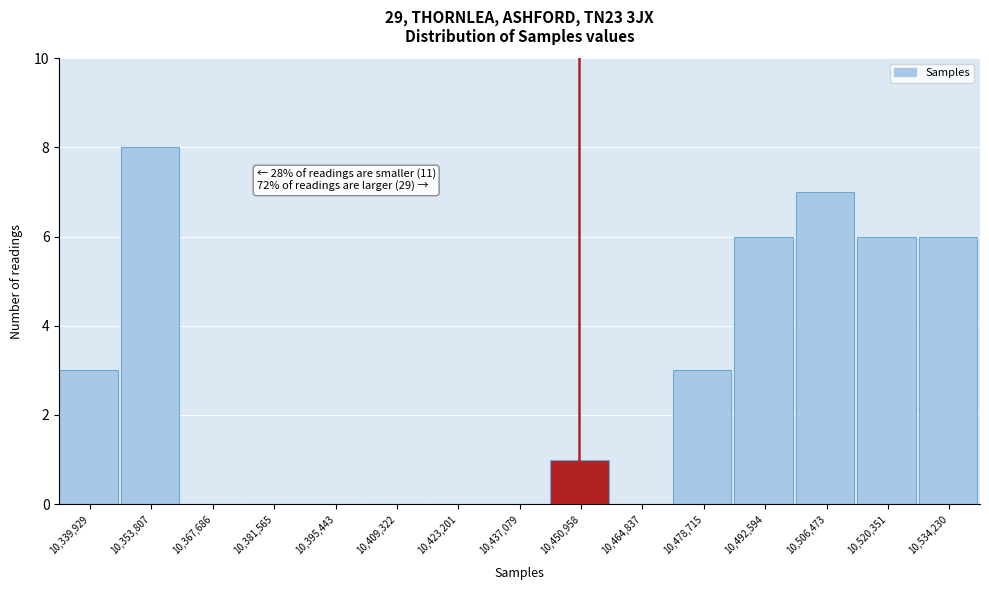

Reading left to right, list all the values displayed in this chart.

10,339,929=3	10,353,807=8	10,367,686=0	10,381,565=0	10,395,443=0	10,409,322=0	10,423,201=0	10,437,079=0	10,450,958=1	10,464,837=0	10,478,715=3	10,492,594=6	10,506,473=7	10,520,351=6	10,534,230=6